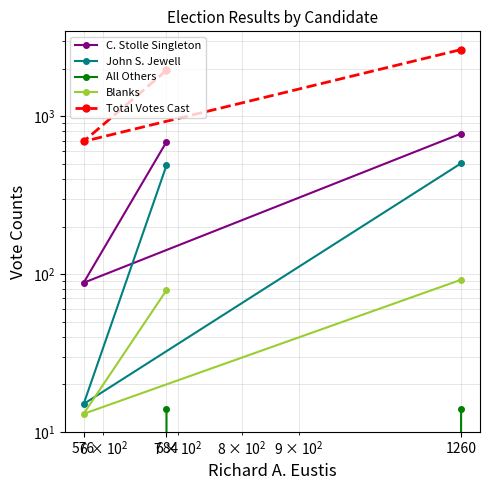

Which label corresponds to the largest value in the chart?

1260